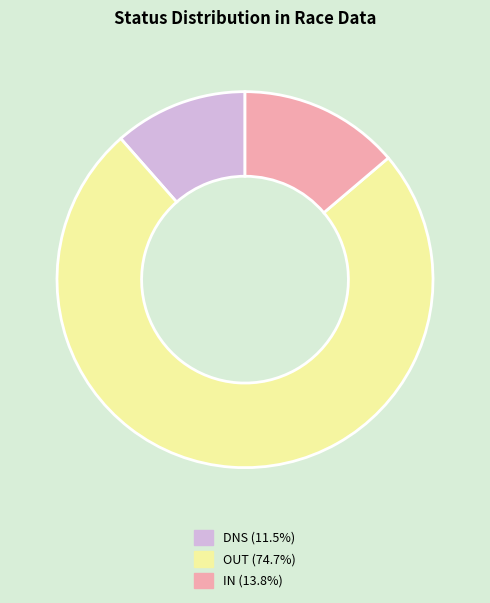

What is the largest slice in the pie chart?

OUT